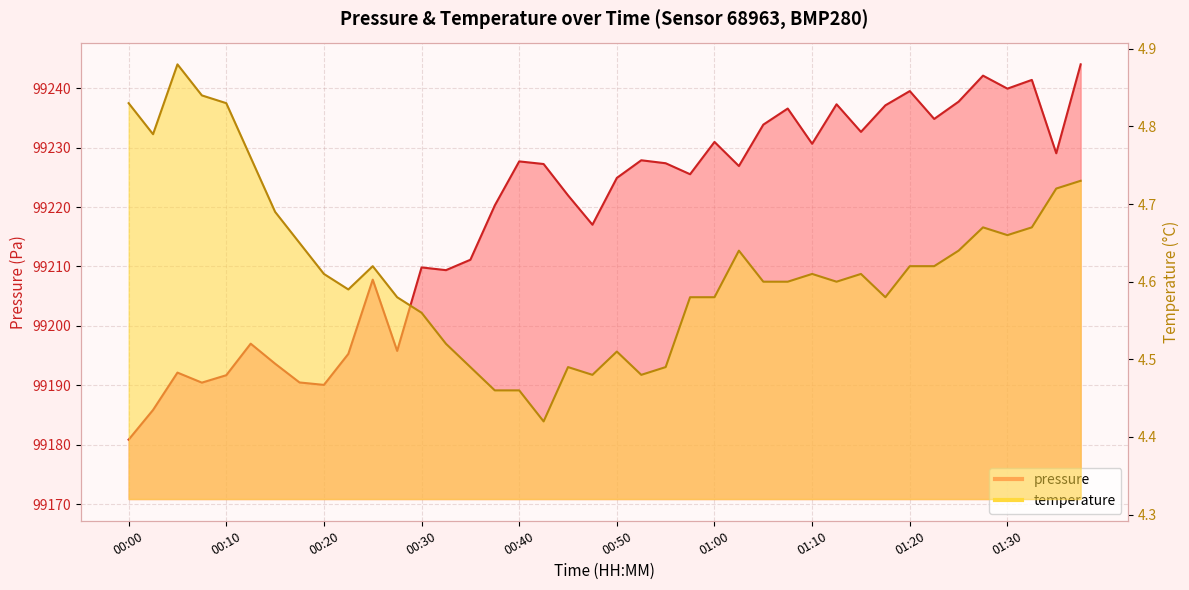

What is the total value across all series at 00:25?

99212.4